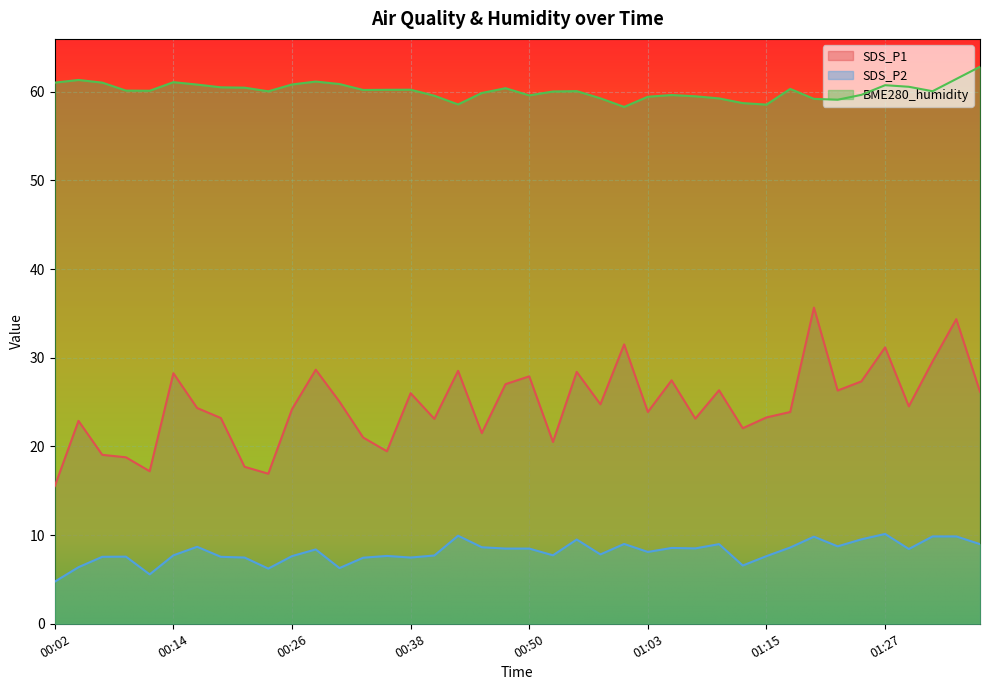

What is the average value of the SDS_P2 series?

8.1